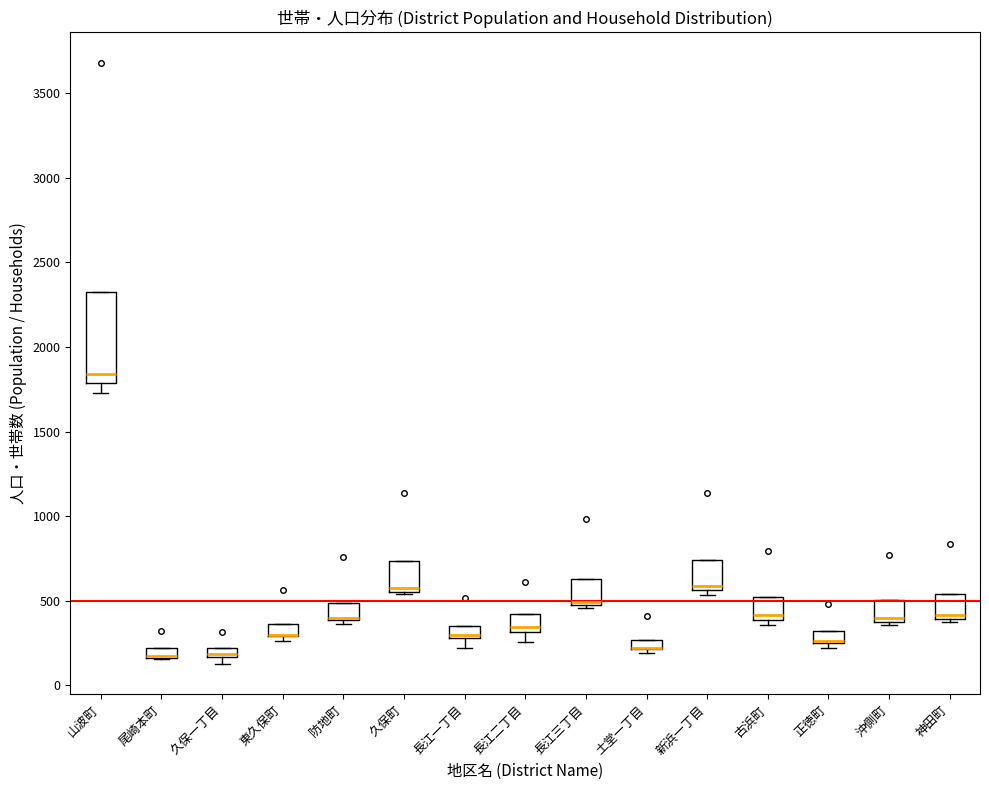

Comparing the boxes themselves (not the whiskers), which one is the tallest?

山波町